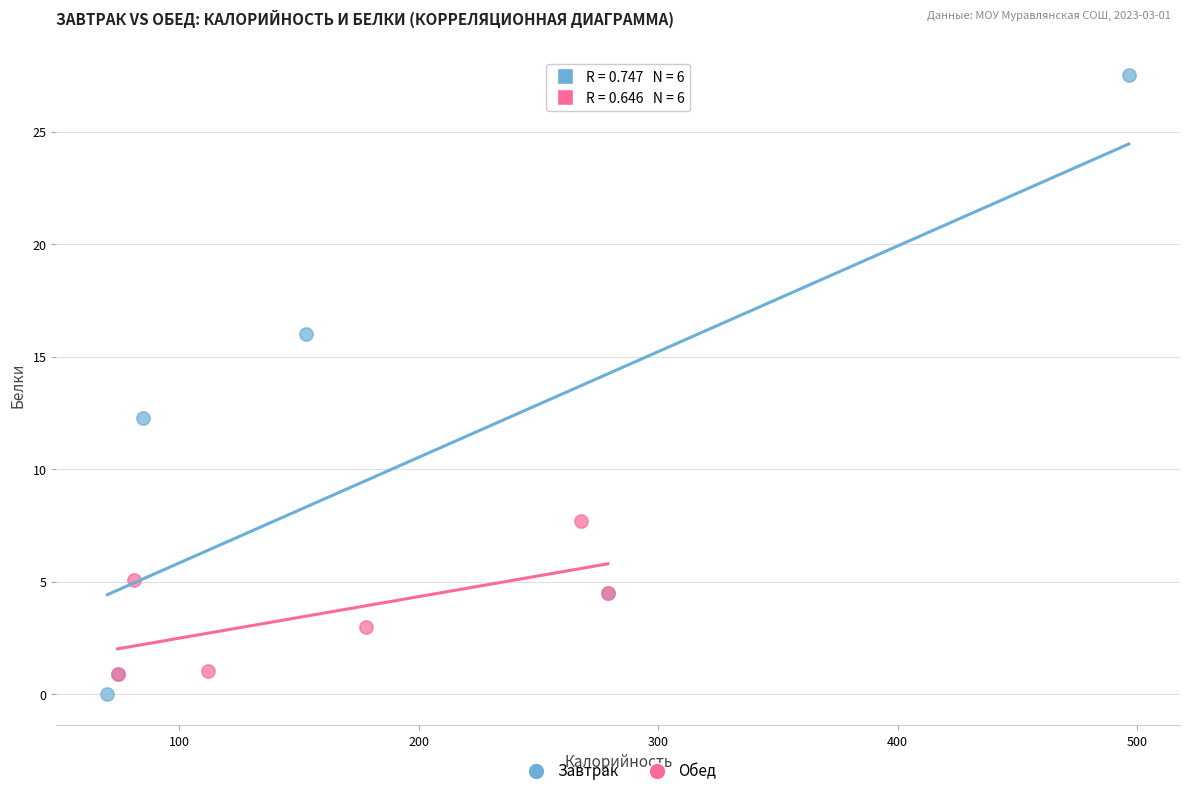

Which series has the widest spread of Y values?

Завтрак